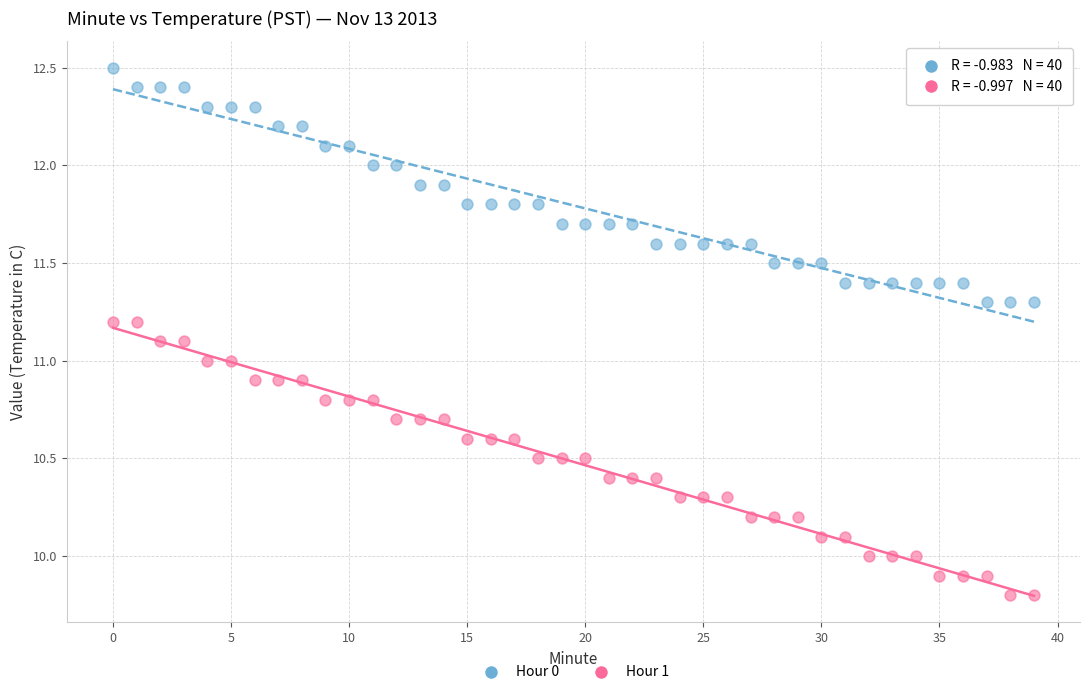

Which series reaches the minimum Y coordinate?

Hour 1